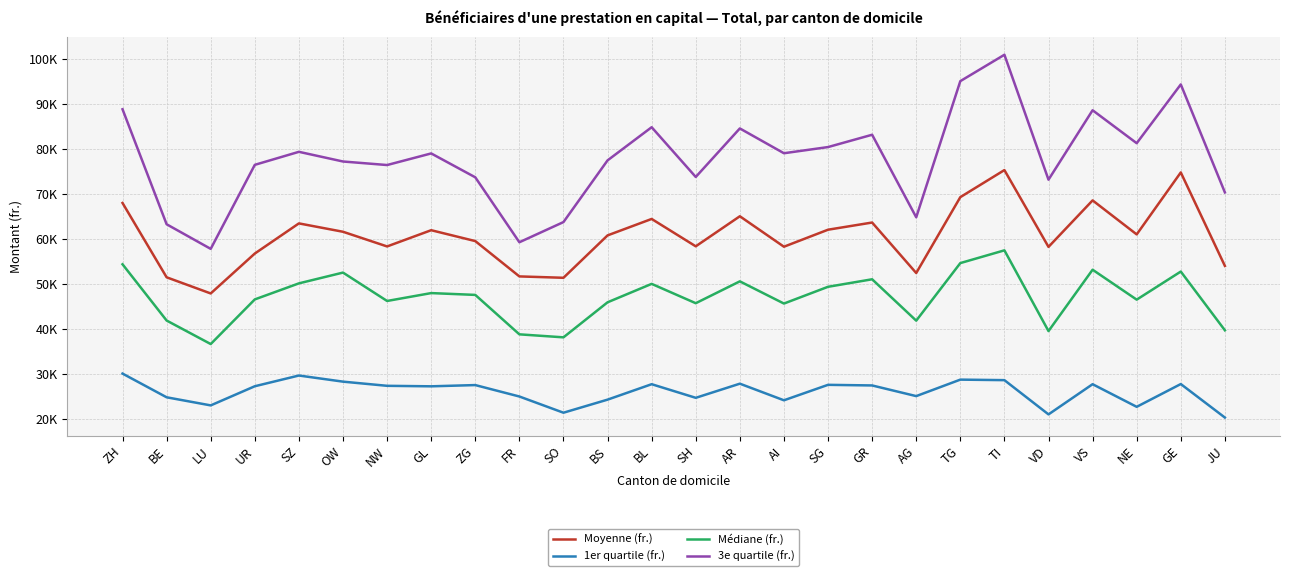

At how many categories does at least one series exceed 46243?

26